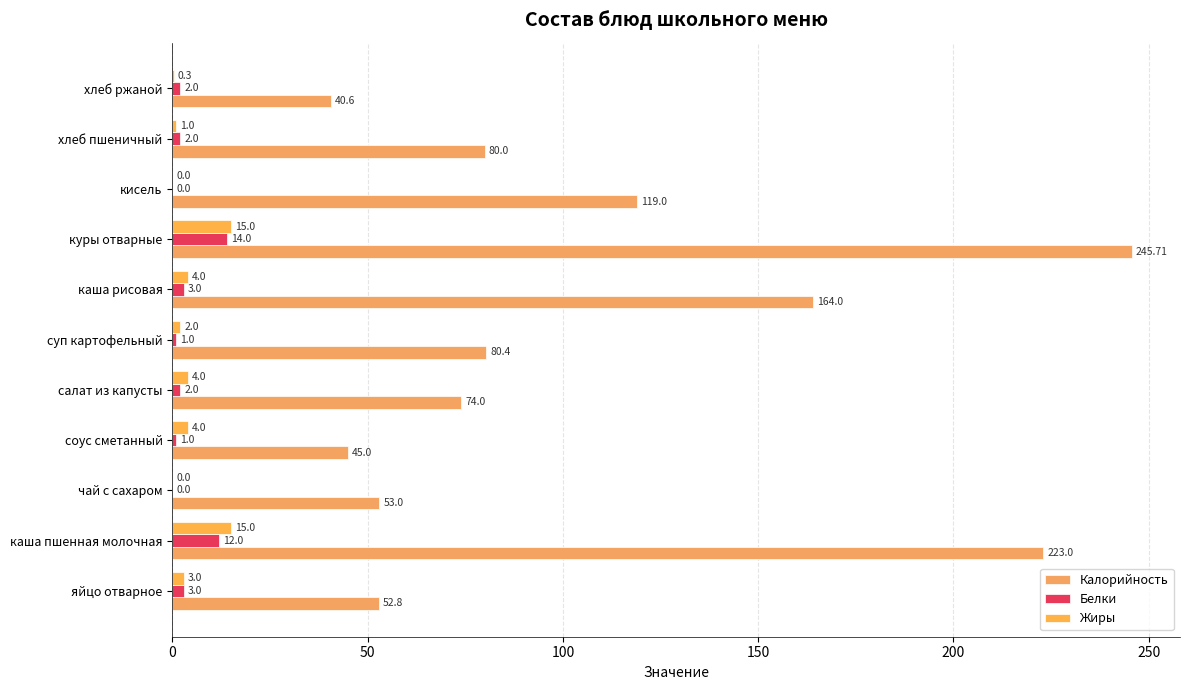

At how many categories does at least one series exceed 57?

7